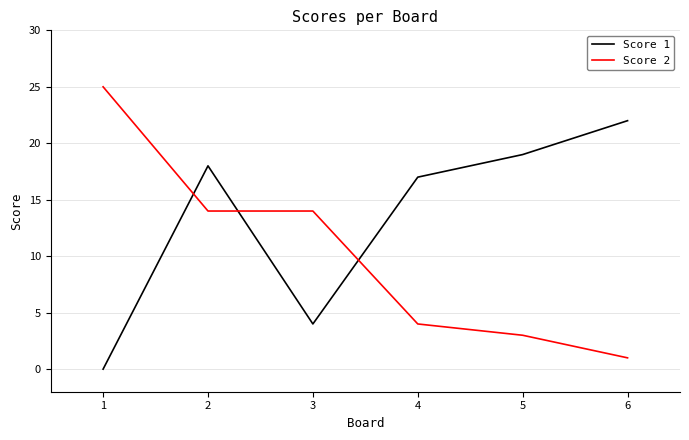

Reading left to right, extract all data points from this chart.

Score 1: 0	18	4	17	19	22
Score 2: 25	14	14	4	3	1